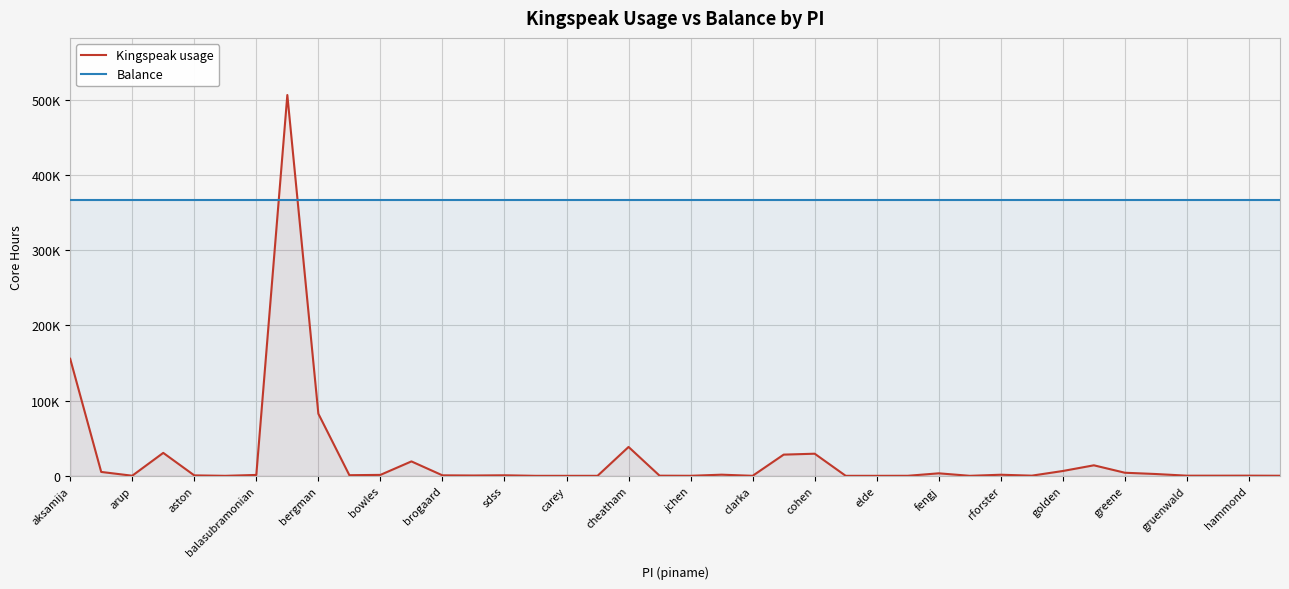

What is the label of the 38th point from the left?

37